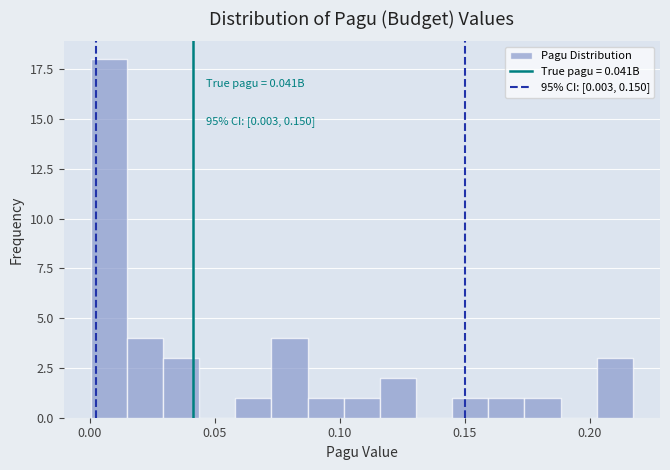

Read against the x-axis, roughly where is the centre of the tallest bar?

0.010